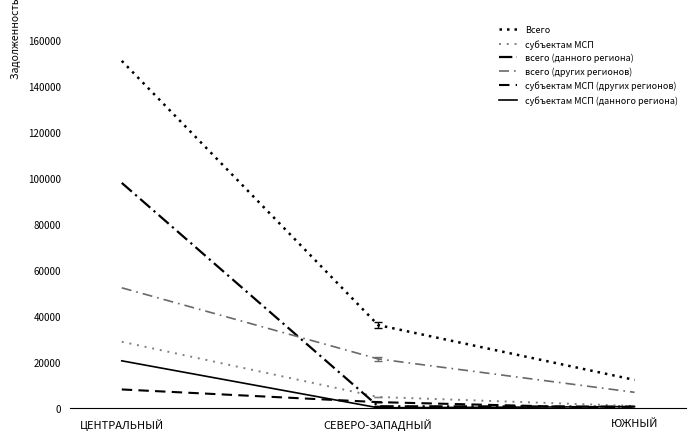

What is the label of the 2nd point from the right?

СЕВЕРО-ЗАПАДНЫЙ